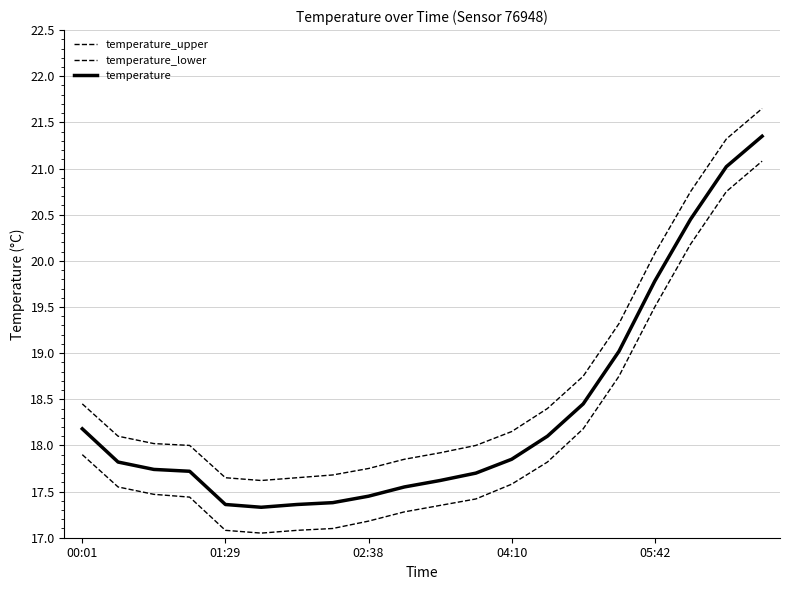

True or false: temperature_upper and temperature_lower cross at least once.

False